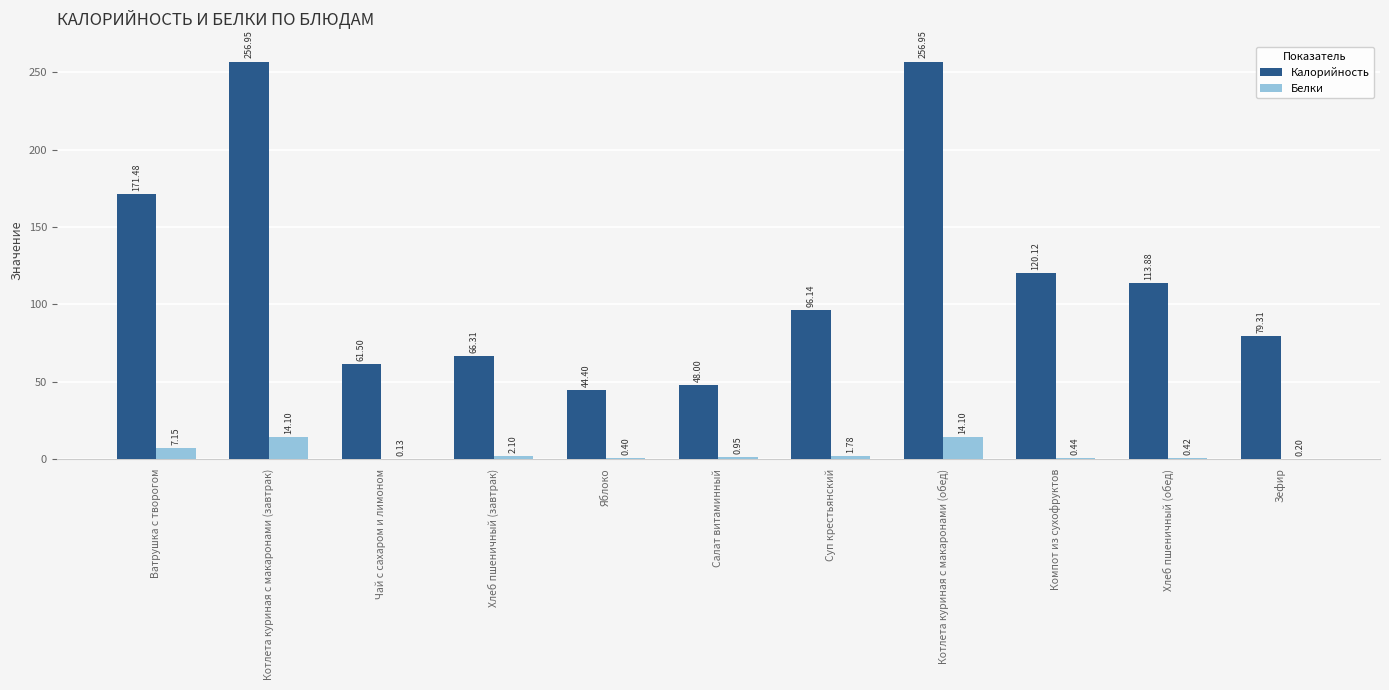

What is the spread (max minus min) of values at Яблоко?

44.0